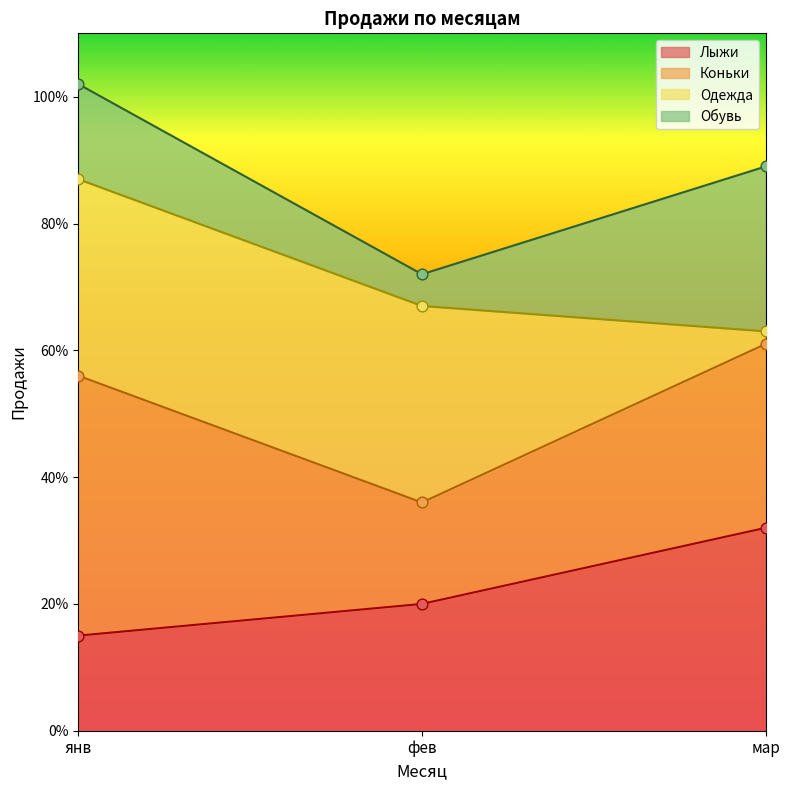

Which series has the largest total across all categories?

Коньки